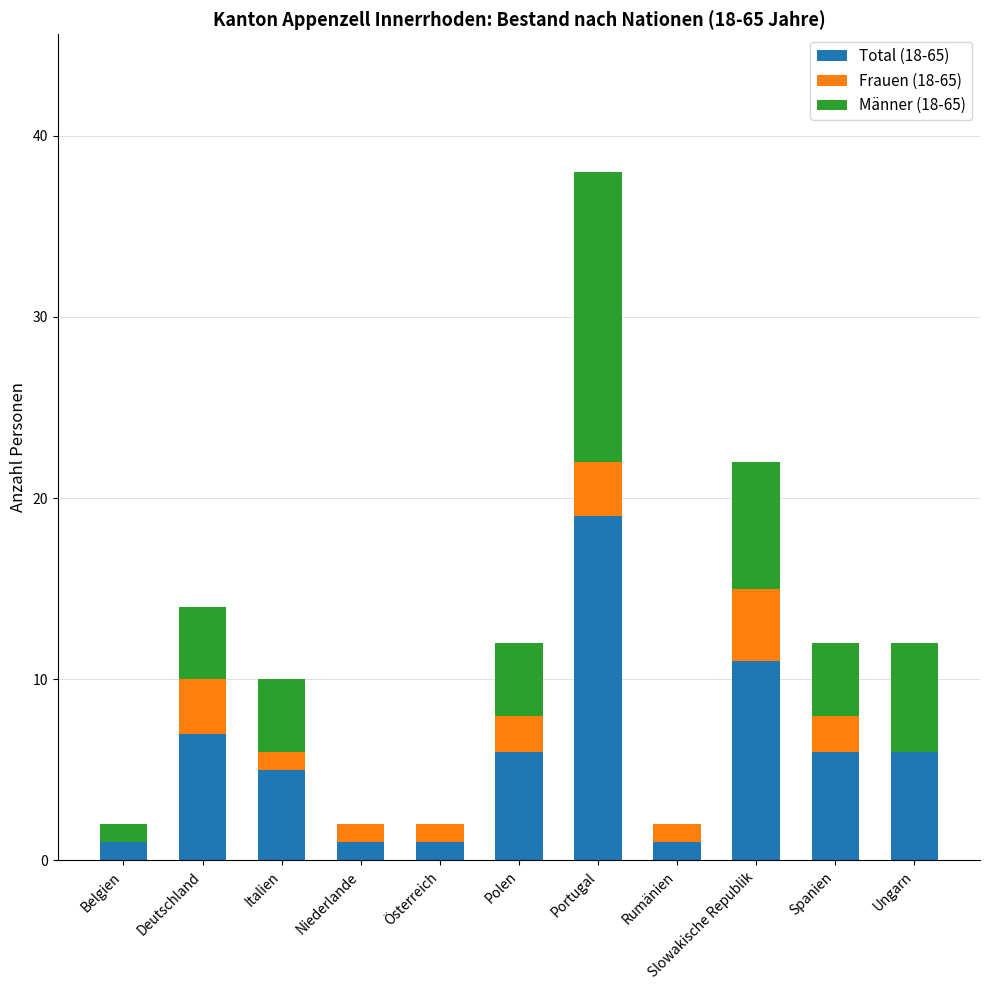

What is the total value across all series at Deutschland?

14